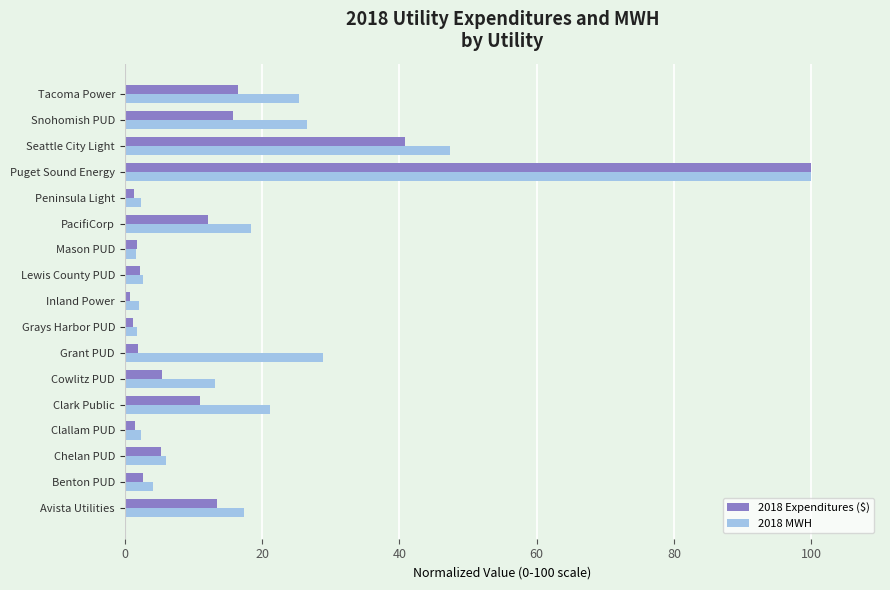

Rank the series by their average value, from highest to lowest.

2018 MWH, 2018 Expenditures ($)